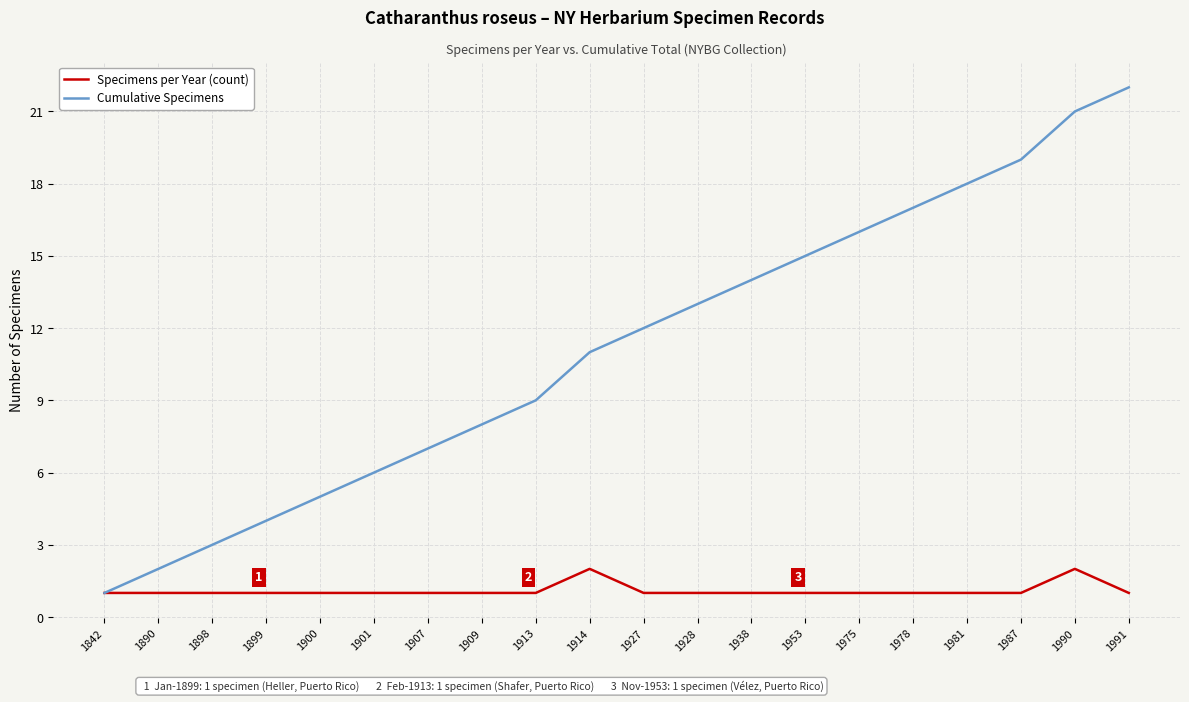

Is it true that Cumulative Specimens equals 1 at 1901?

False